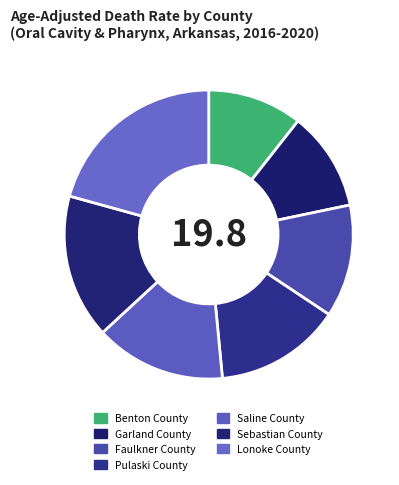

What percentage is the Faulkner County slice, to the nearest percent?

13%